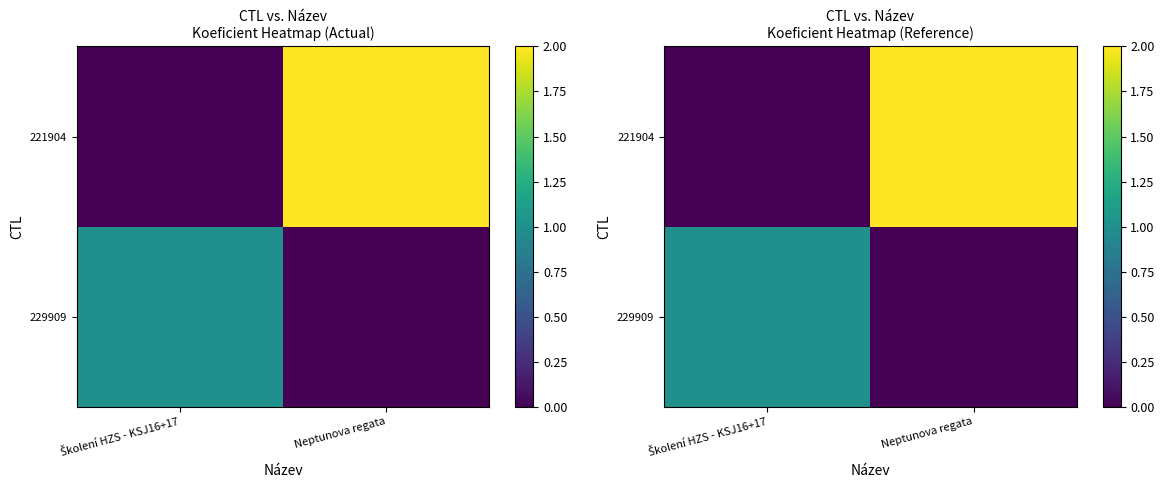

What is the average value of the 221904 series?

1